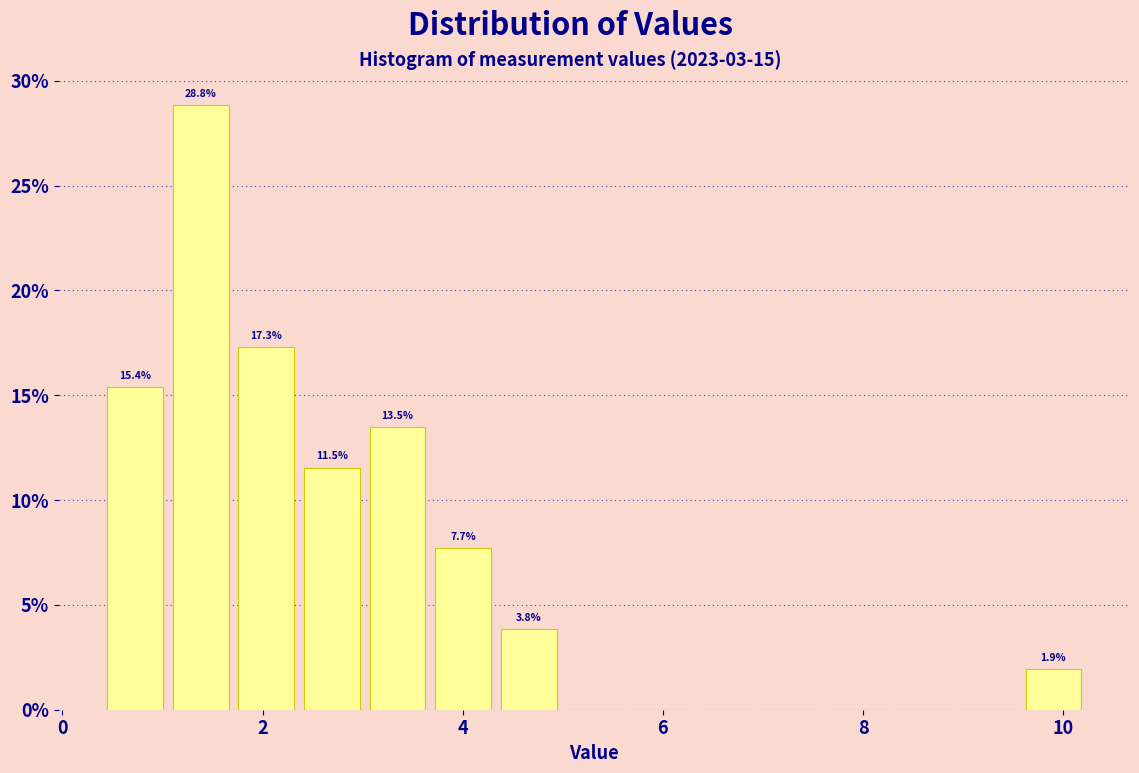

Read against the x-axis, roughly where is the centre of the tallest bar?

1.4